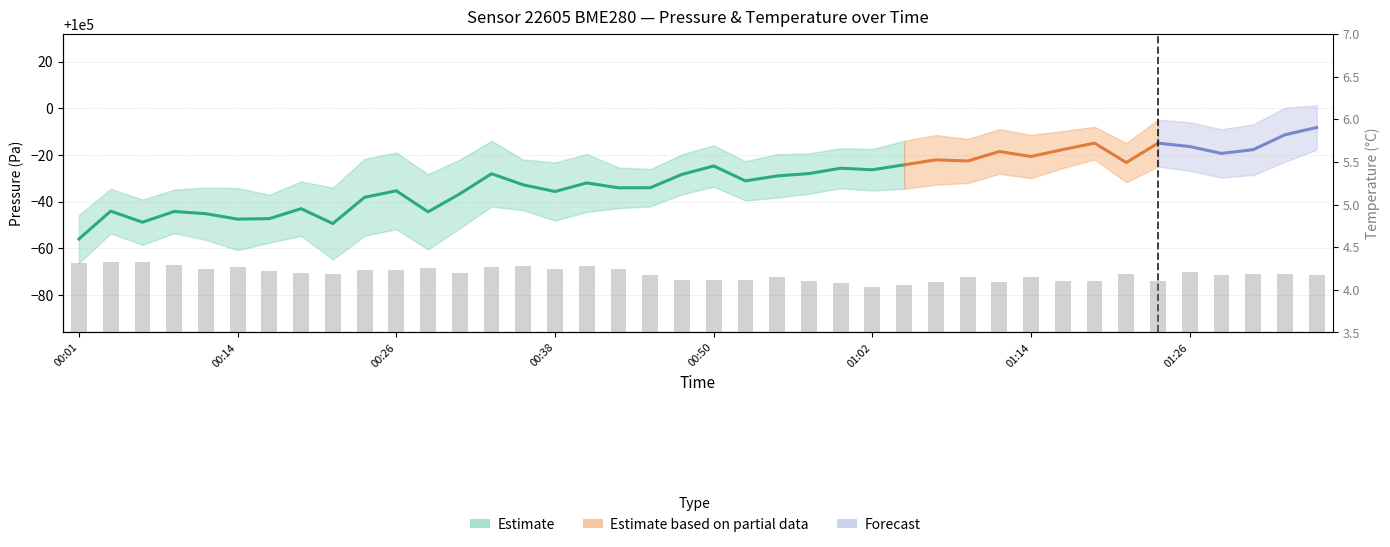

Is it true that the value at 01:26 is 4.2?

True